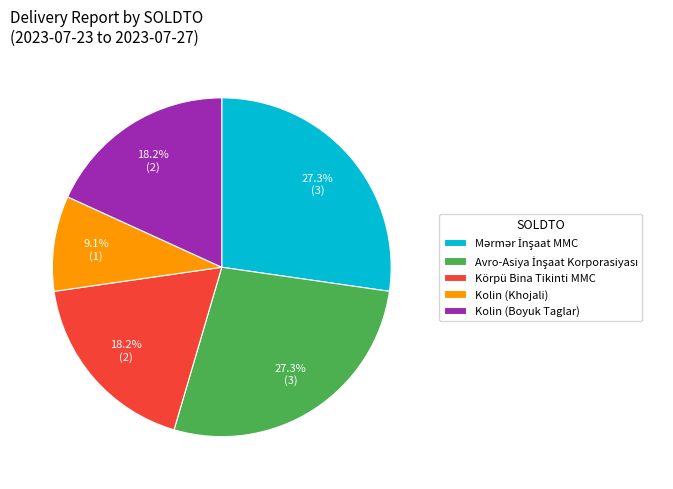

How many slices are in this pie chart?

5